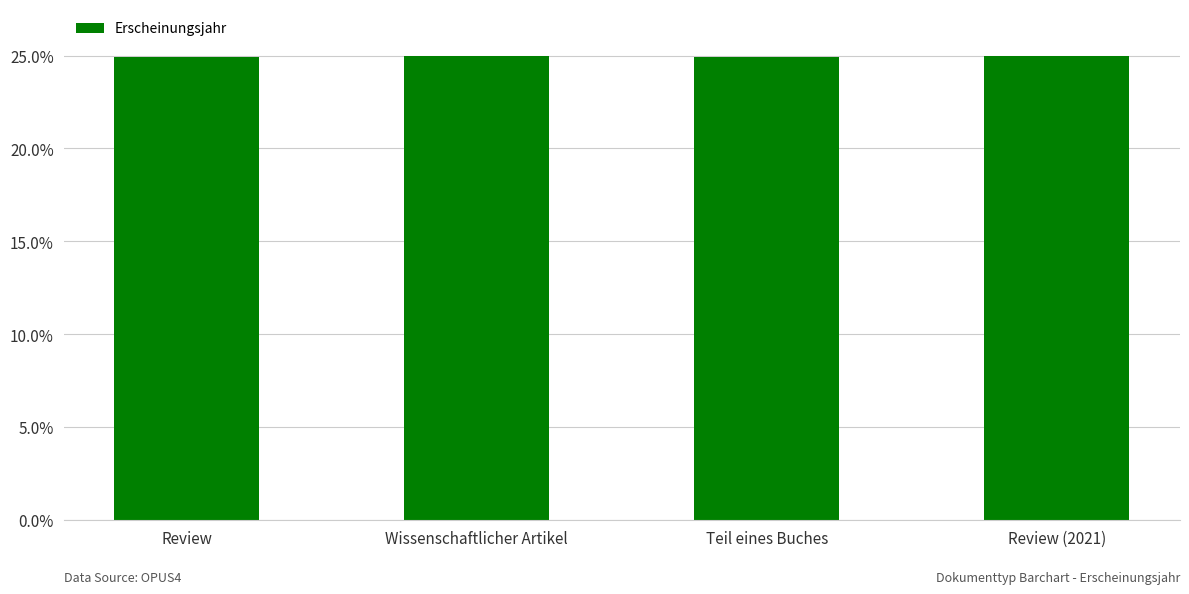

What is the change in value from Wissenschaftlicher Artikel to Teil eines Buches?

-4